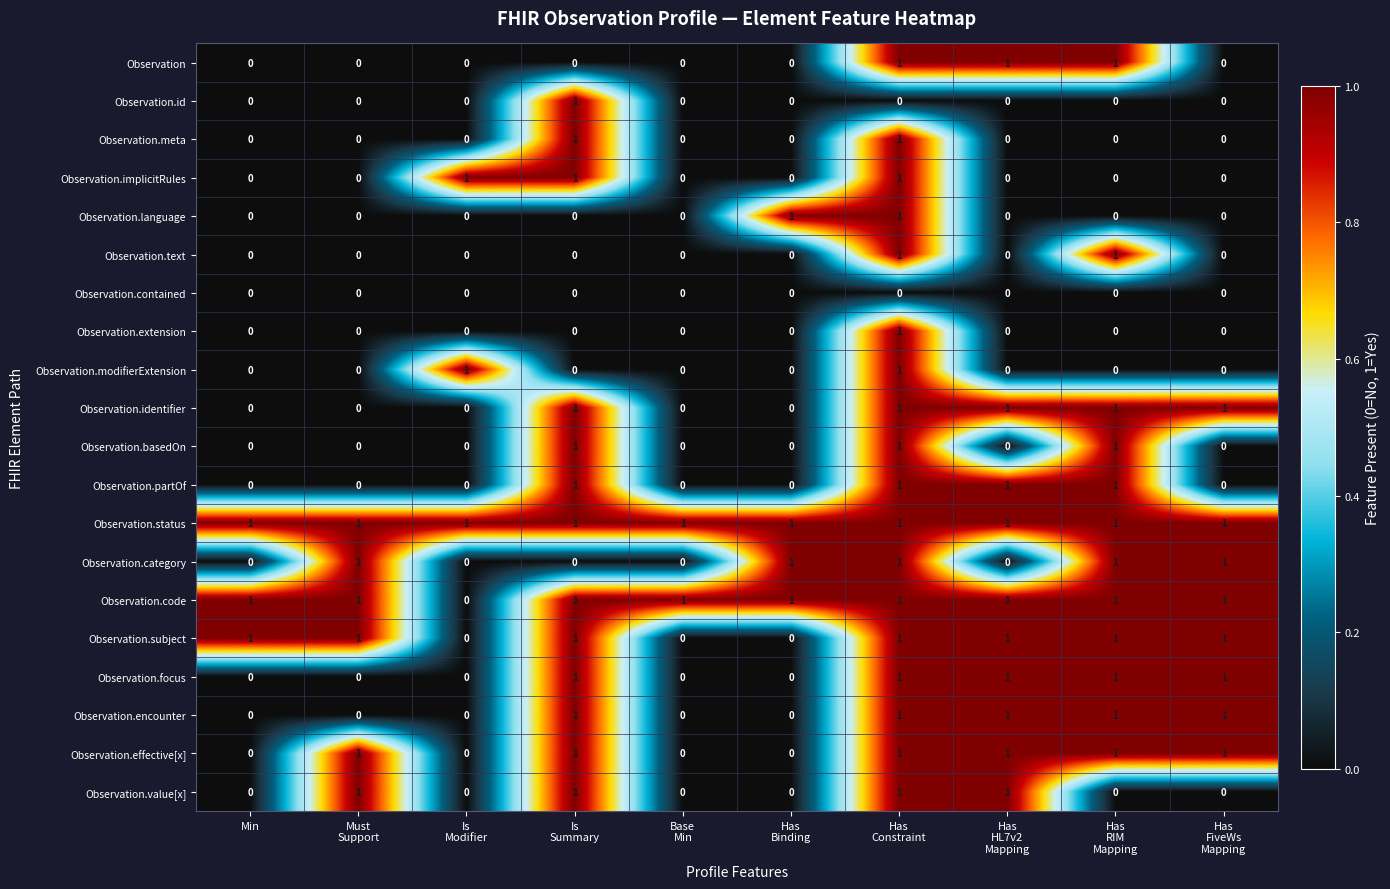

At how many categories does at least one series exceed 0?

10